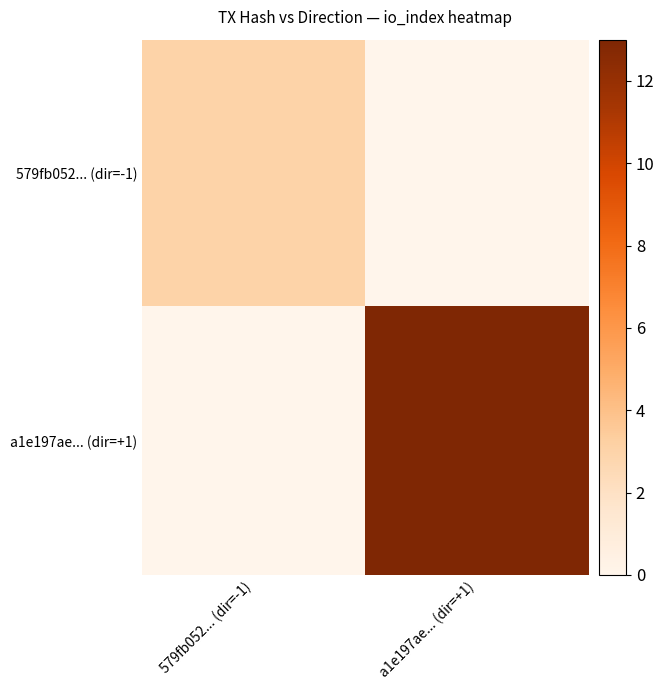

Which category has the highest value across all series?

a1e197ae... (dir=+1)